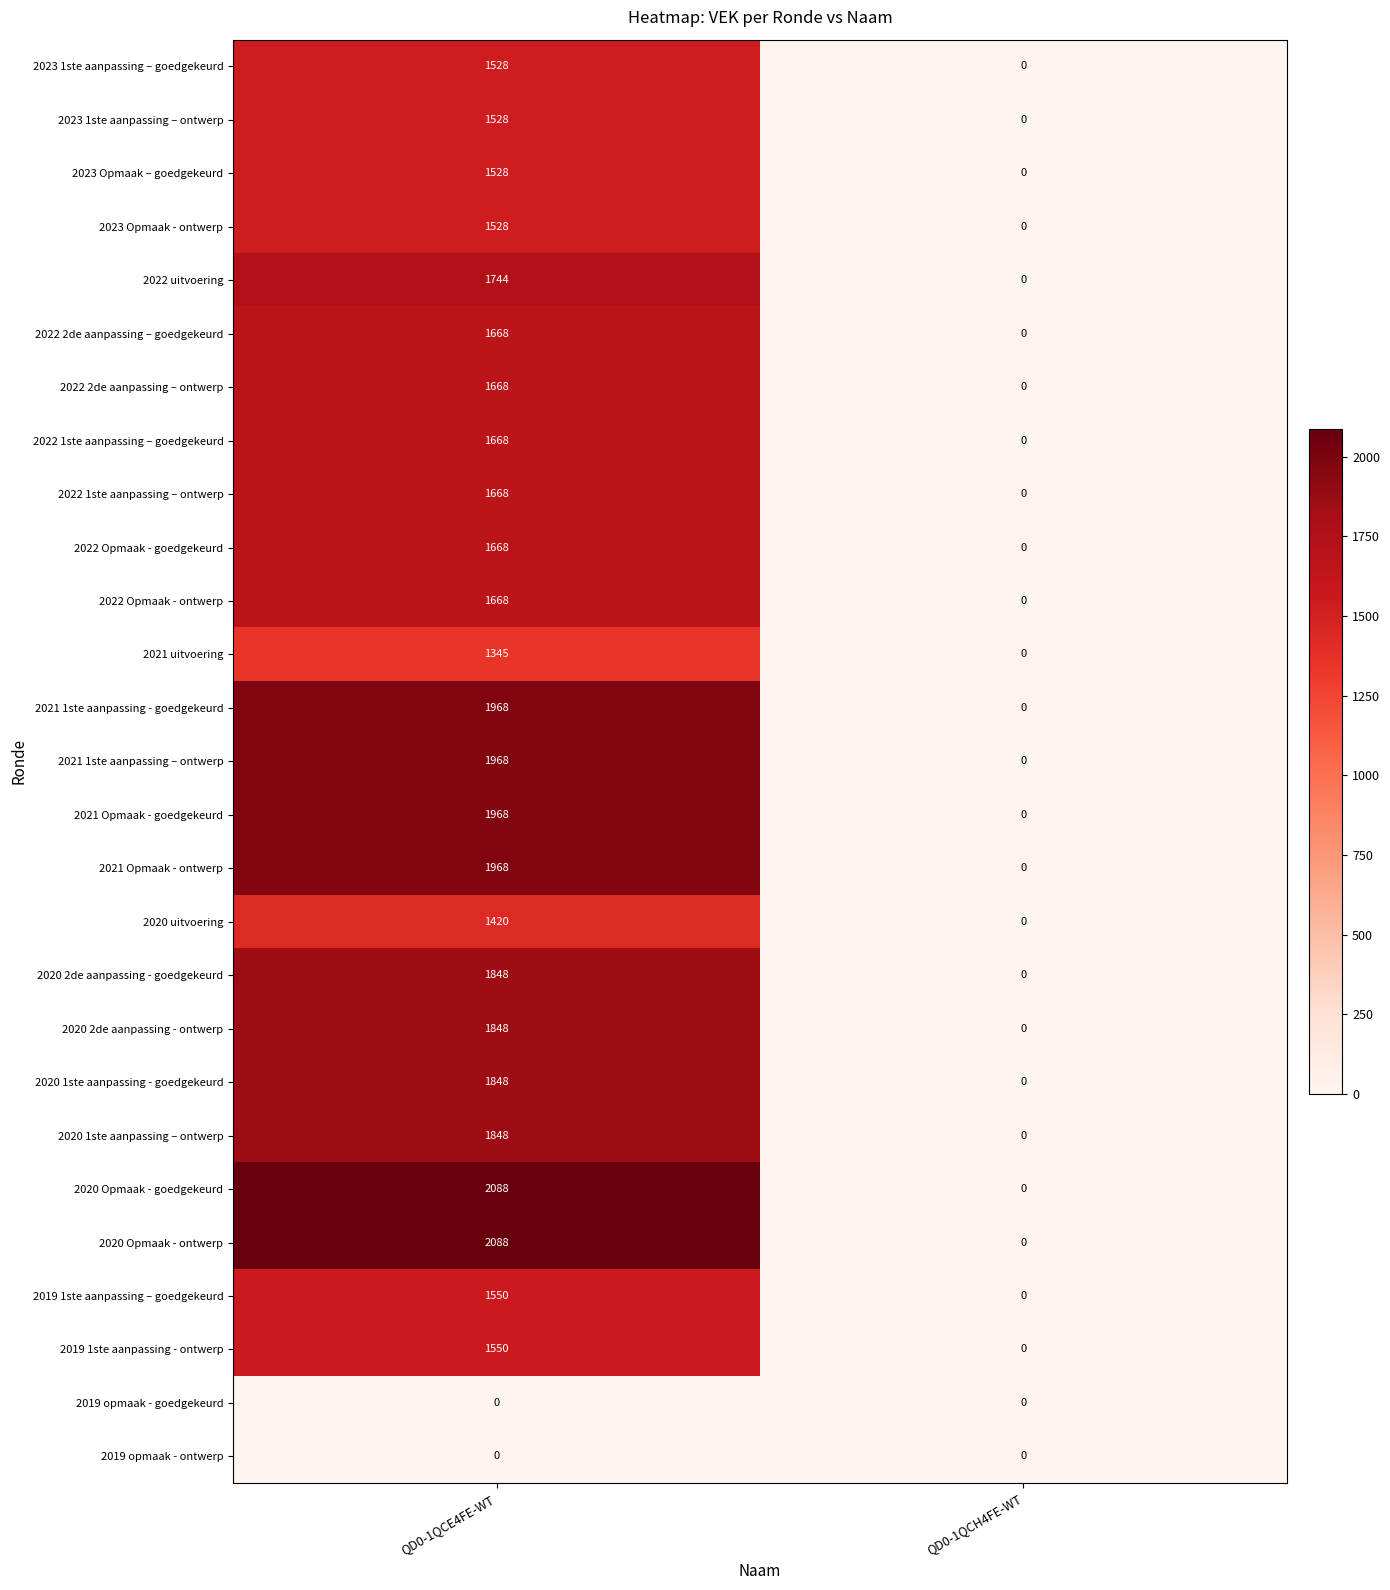

Read the 2019 1ste aanpassing - ontwerp value at QD0-1QCE4FE-WT, to the nearest 50.

1550